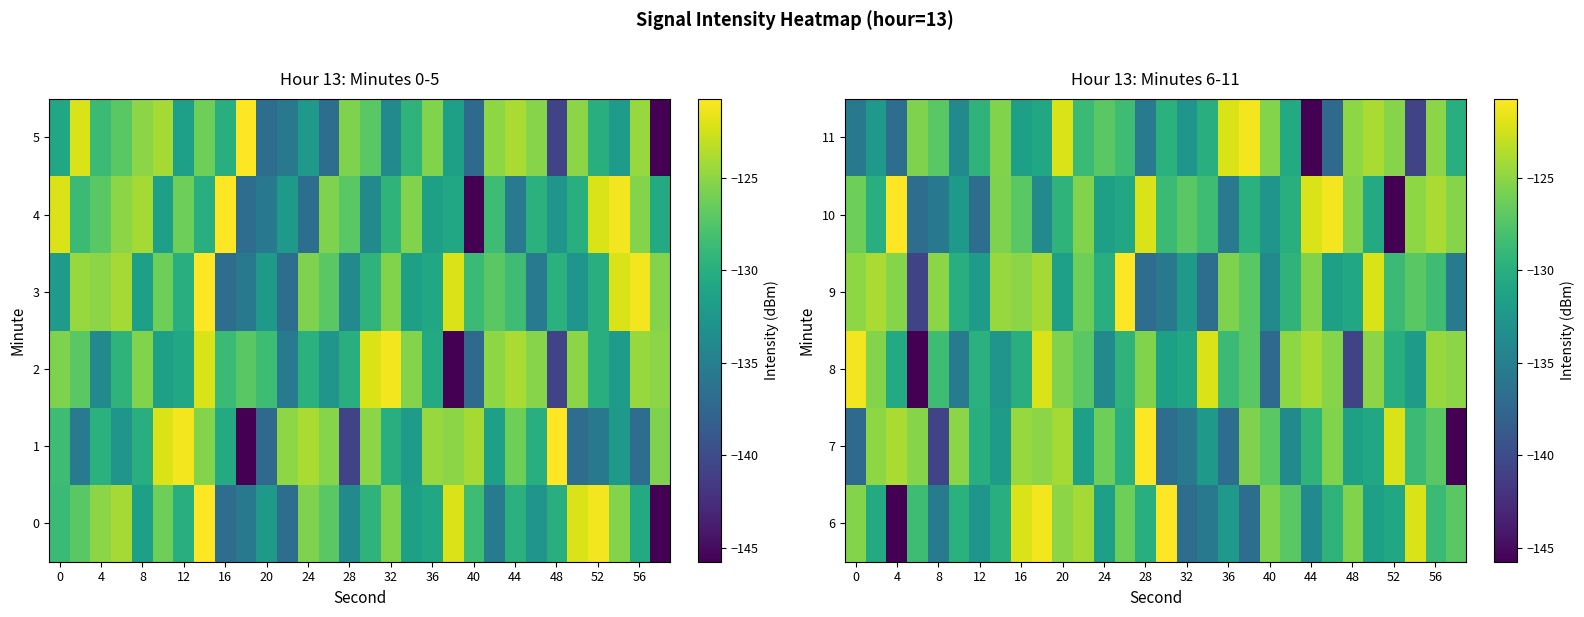

What is the maximum value for 8?

-121.1